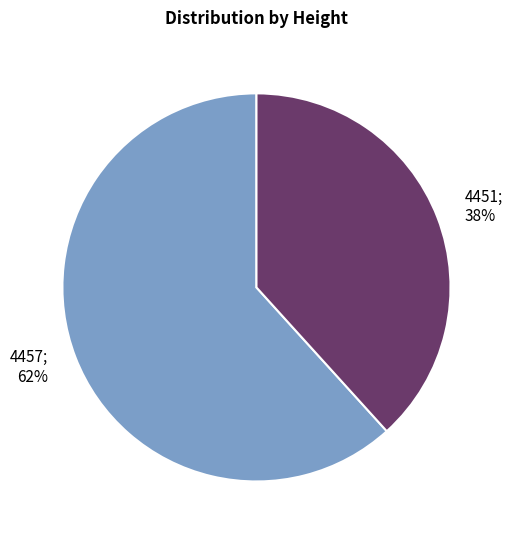

Does any single category account for the majority?

Yes